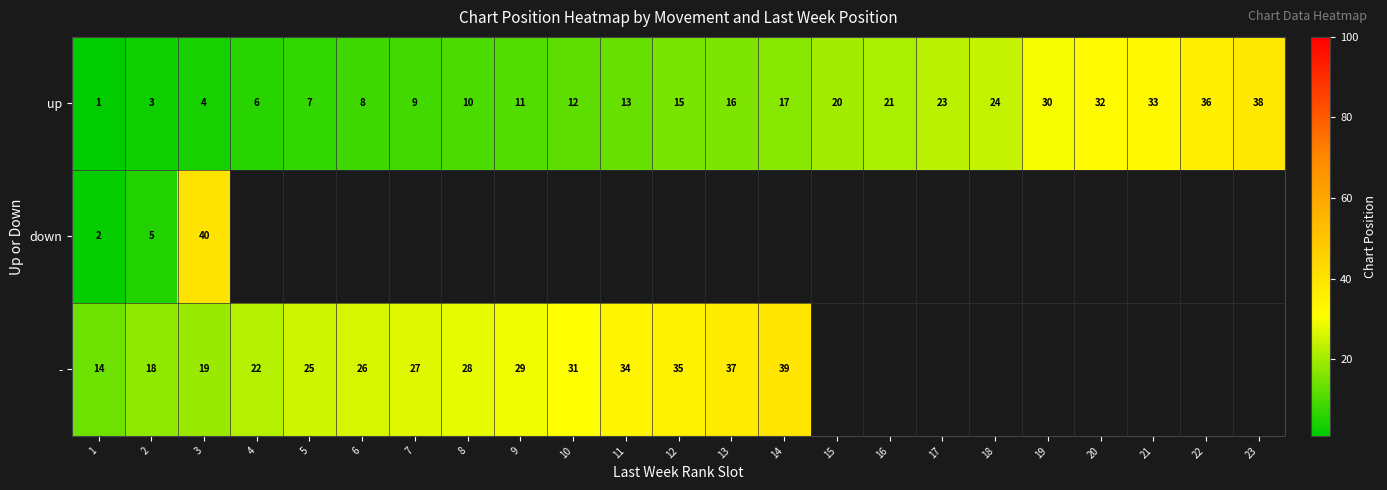

What is the difference between the highest and lowest values at 14?

22.0